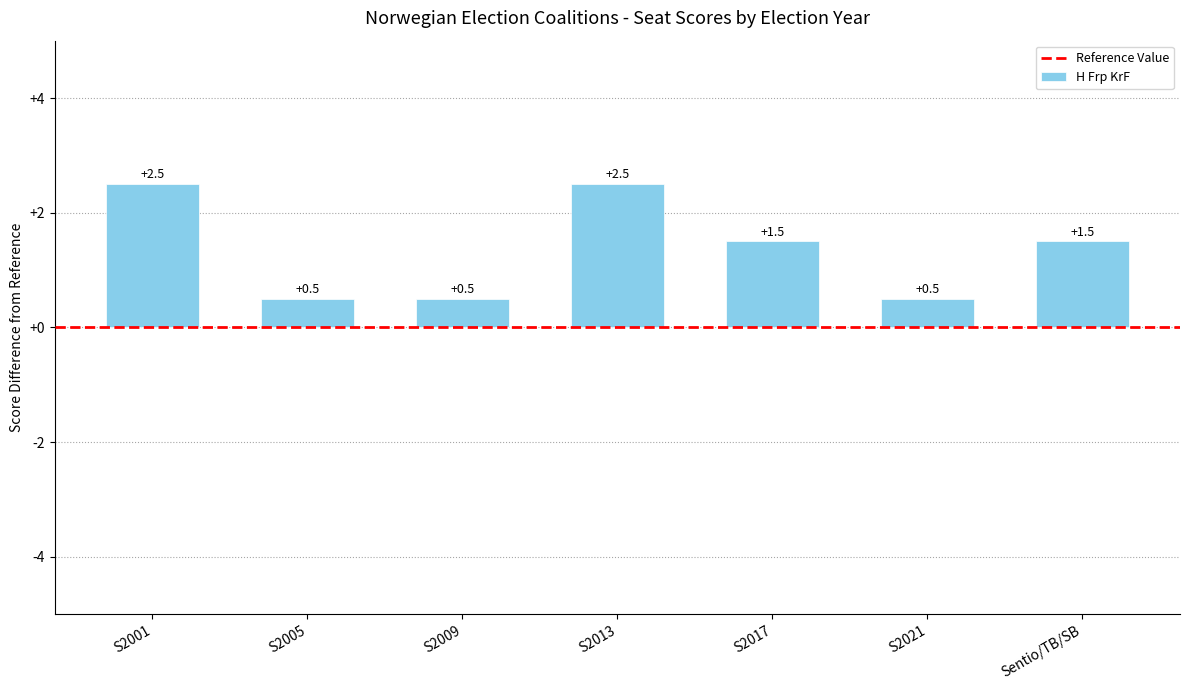

True or false: the data shows 0.9 at S2005.

False